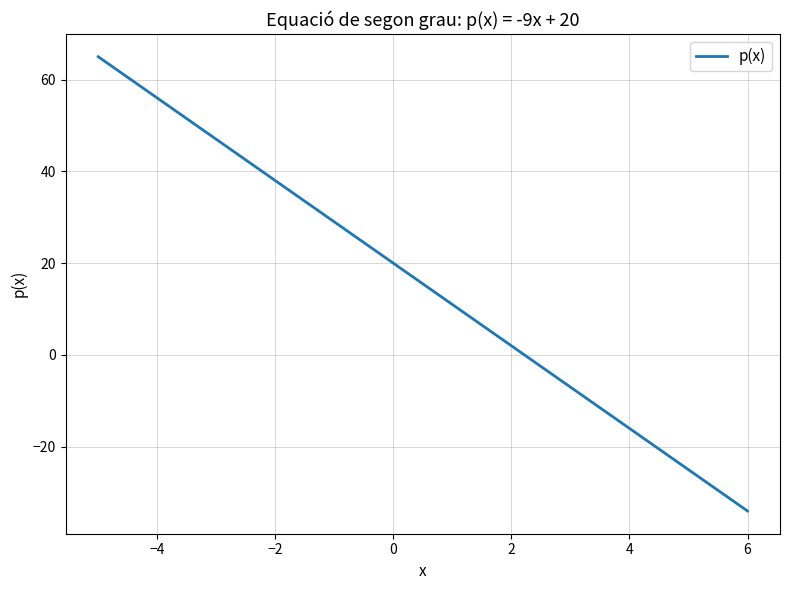

True or false: the data has more than 2 interior local peaks.

False